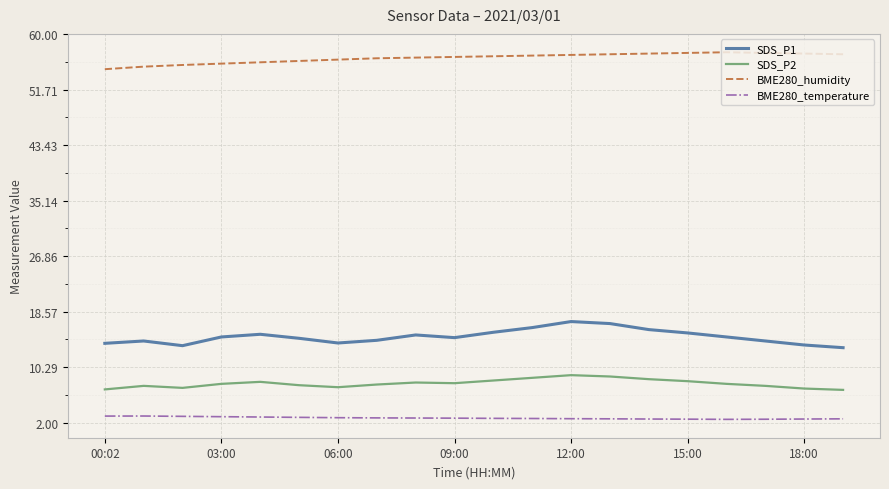

What is the difference between the maximum and minimum values in the SDS_P2 series?

2.2